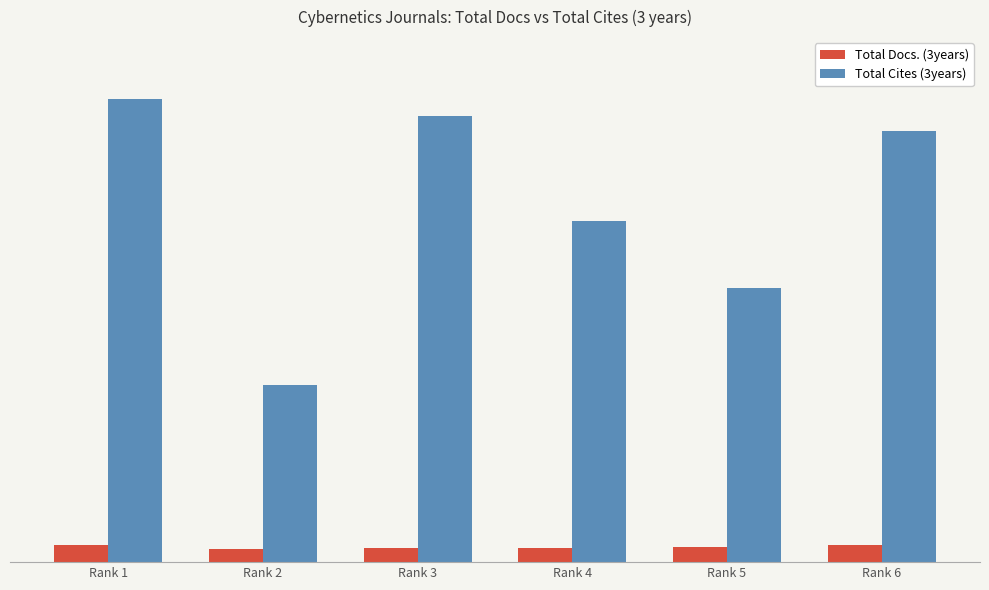

Rank the series by their maximum value, from highest to lowest.

Total Cites (3years), Total Docs. (3years)